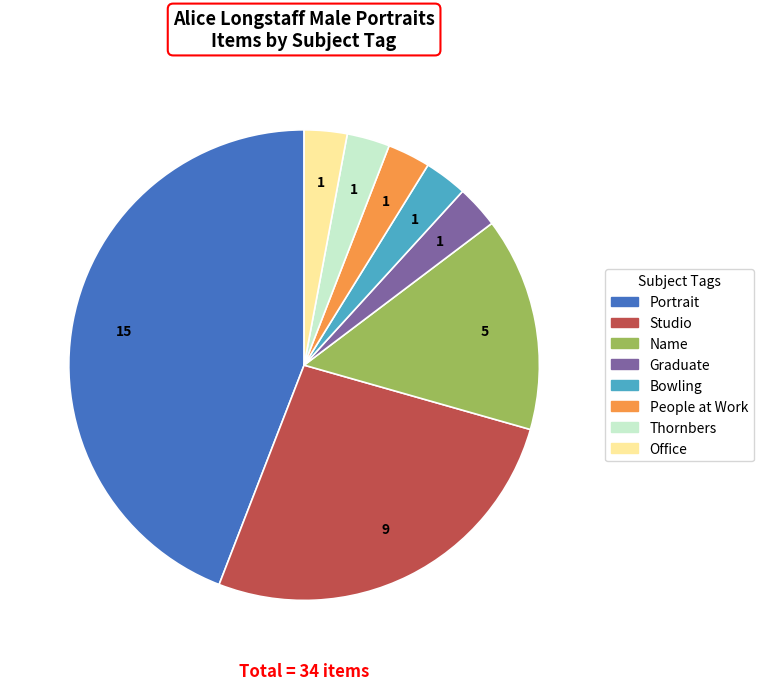

Count the number of slices in the pie.

8